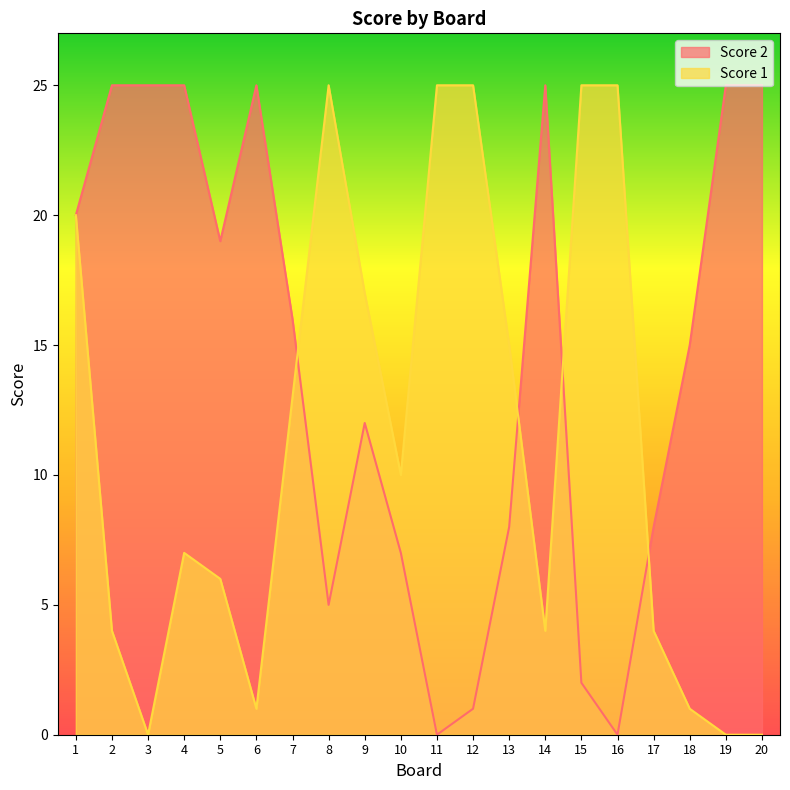

Is the value of Score 2 at 14 greater than the value of Score 1 at 13?

Yes